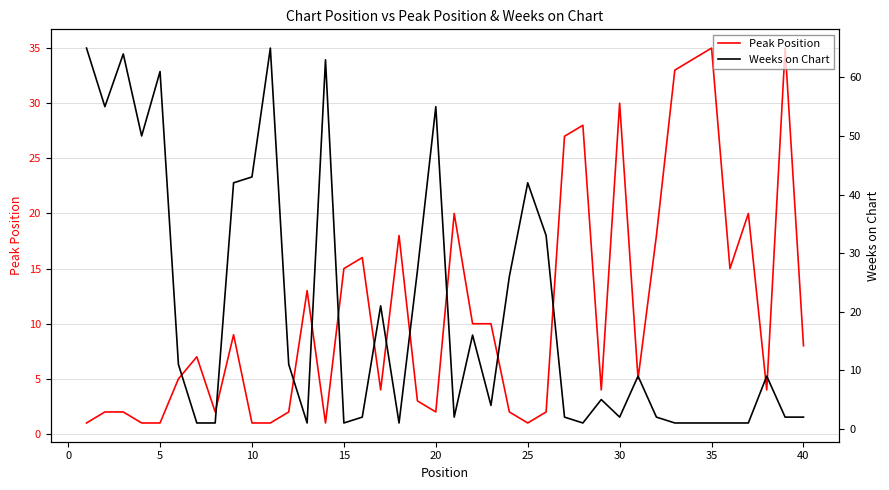

How many values in the Weeks on Chart series are below 9?

20